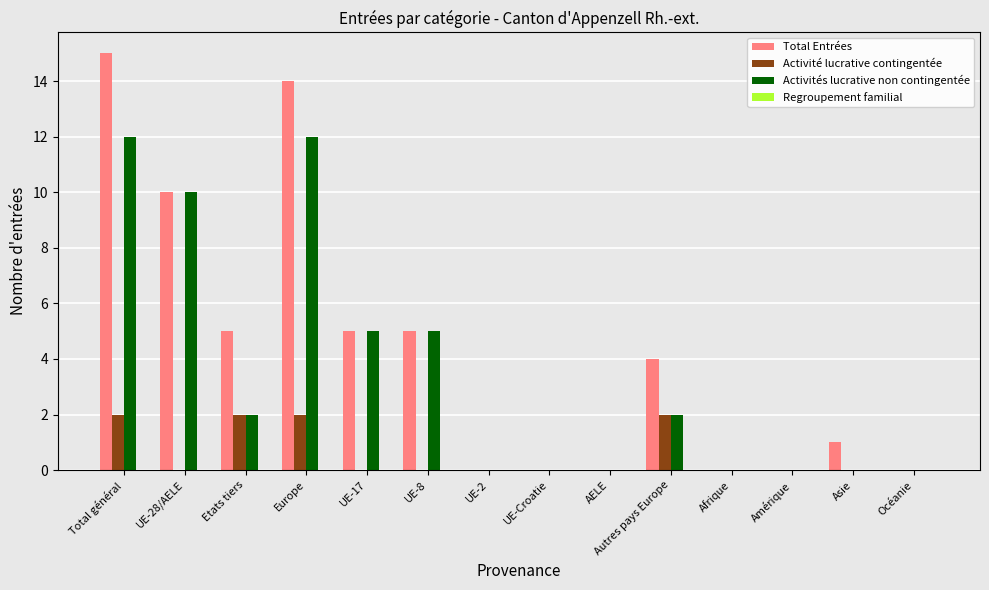

What is the sum of the Total Entrées values at UE-Croatie and UE-28/AELE?

10